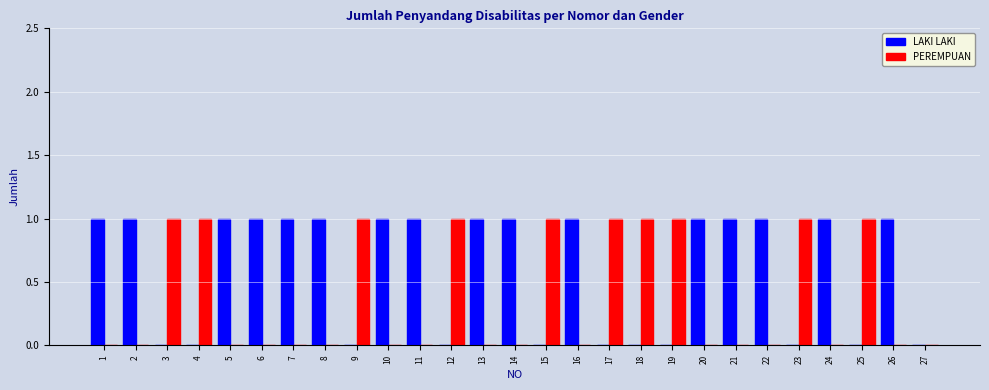

The value of LAKI LAKI at 9 is 1. True or false?

False